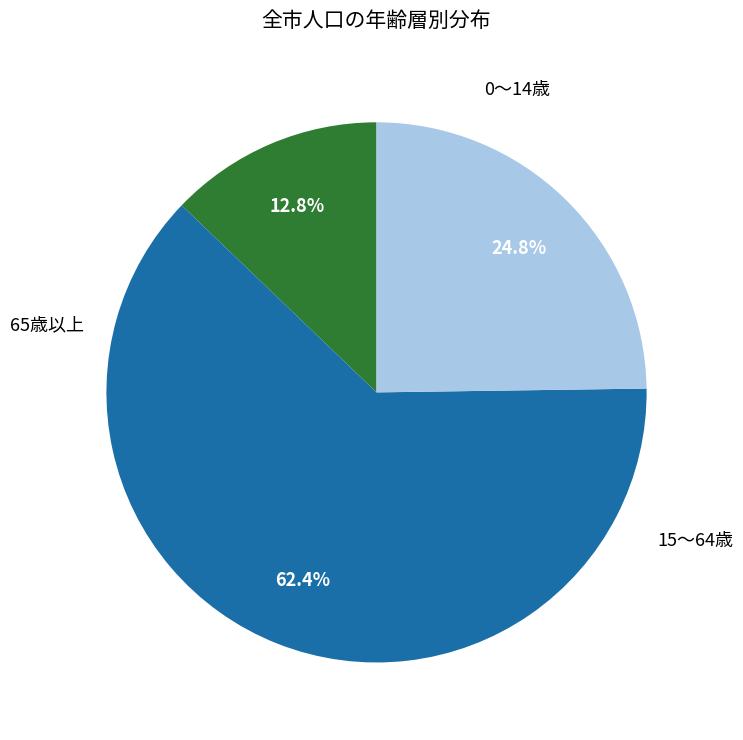

Is there any slice that represents more than half of the pie?

Yes